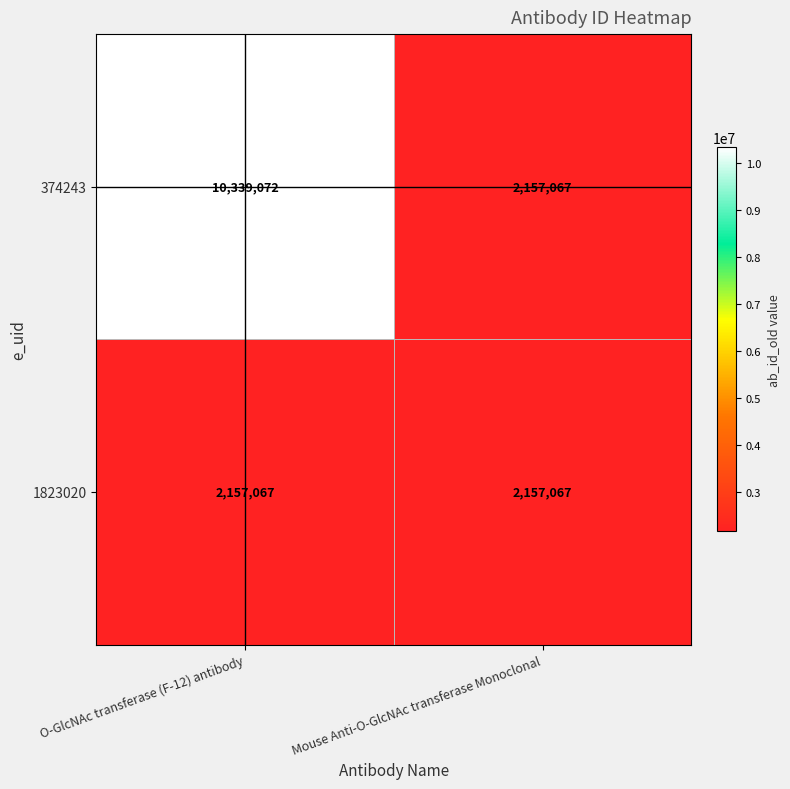

Rank the series by their average value, from lowest to highest.

1823020, 374243